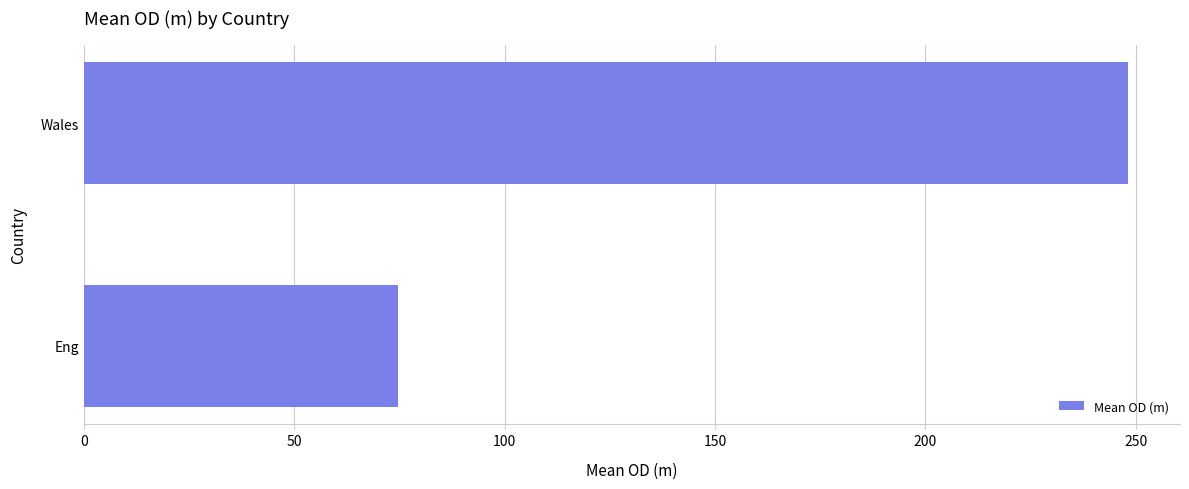

What is the maximum value shown in the chart?

248.1